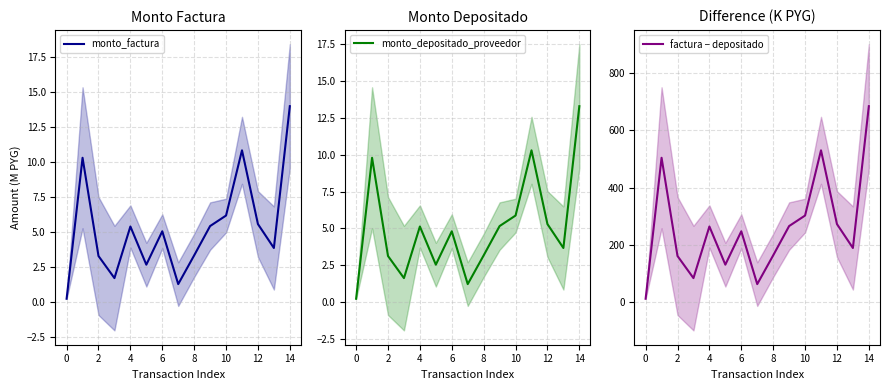

Is it true that monto_factura equals 9.5 at 10?

False